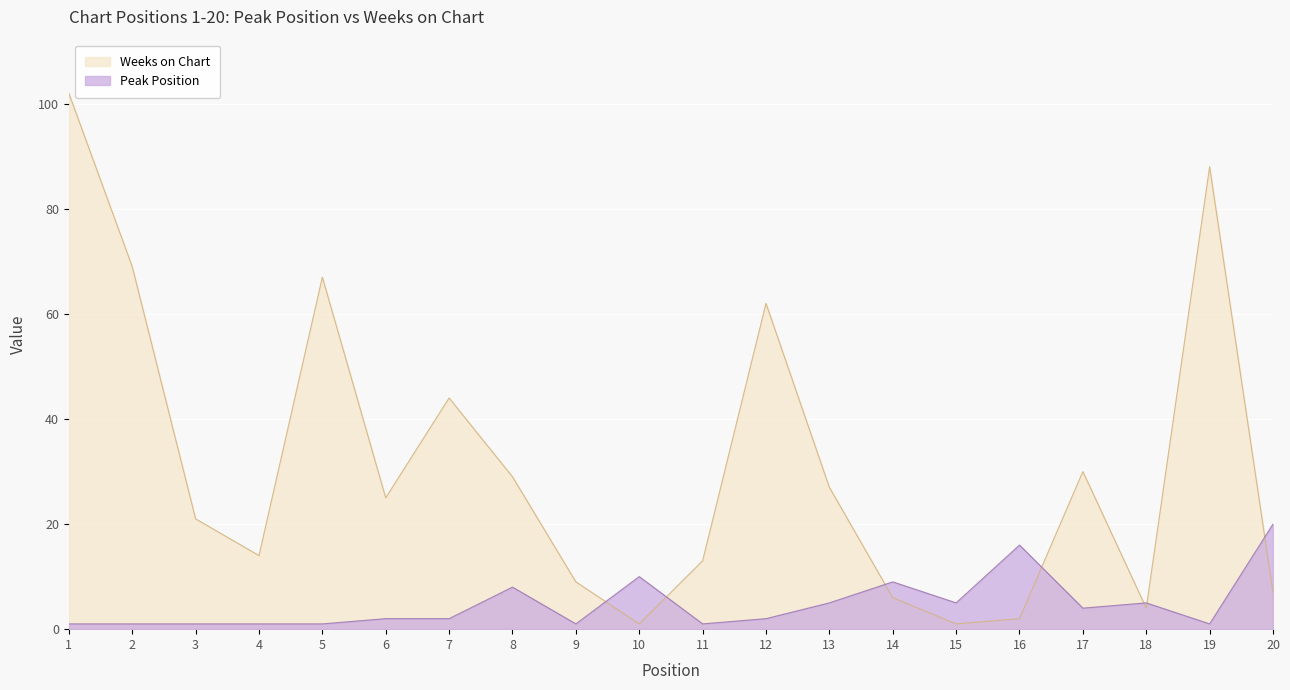

At which category does the chart reach its minimum across all series?

1